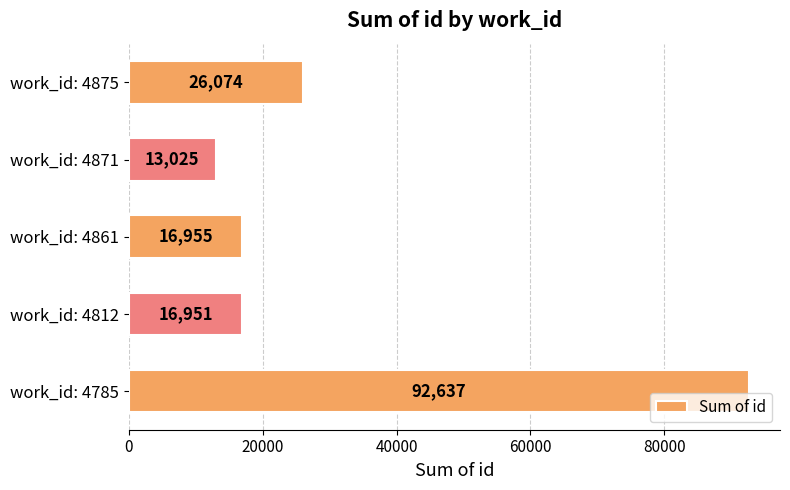

What is the change in value from work_id: 4785 to work_id: 4812?

-75686